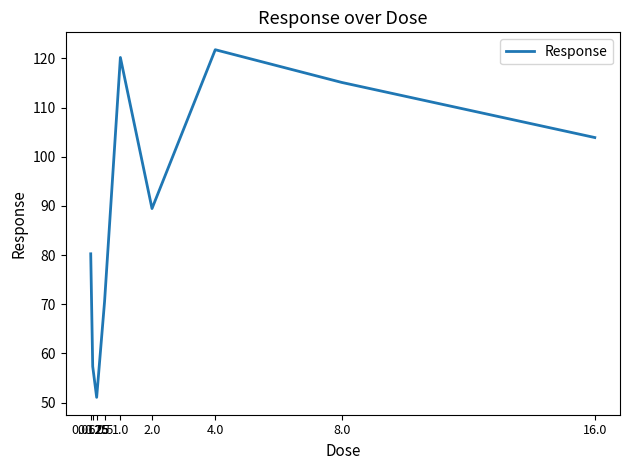

Which category has the highest value across all series?

4.0